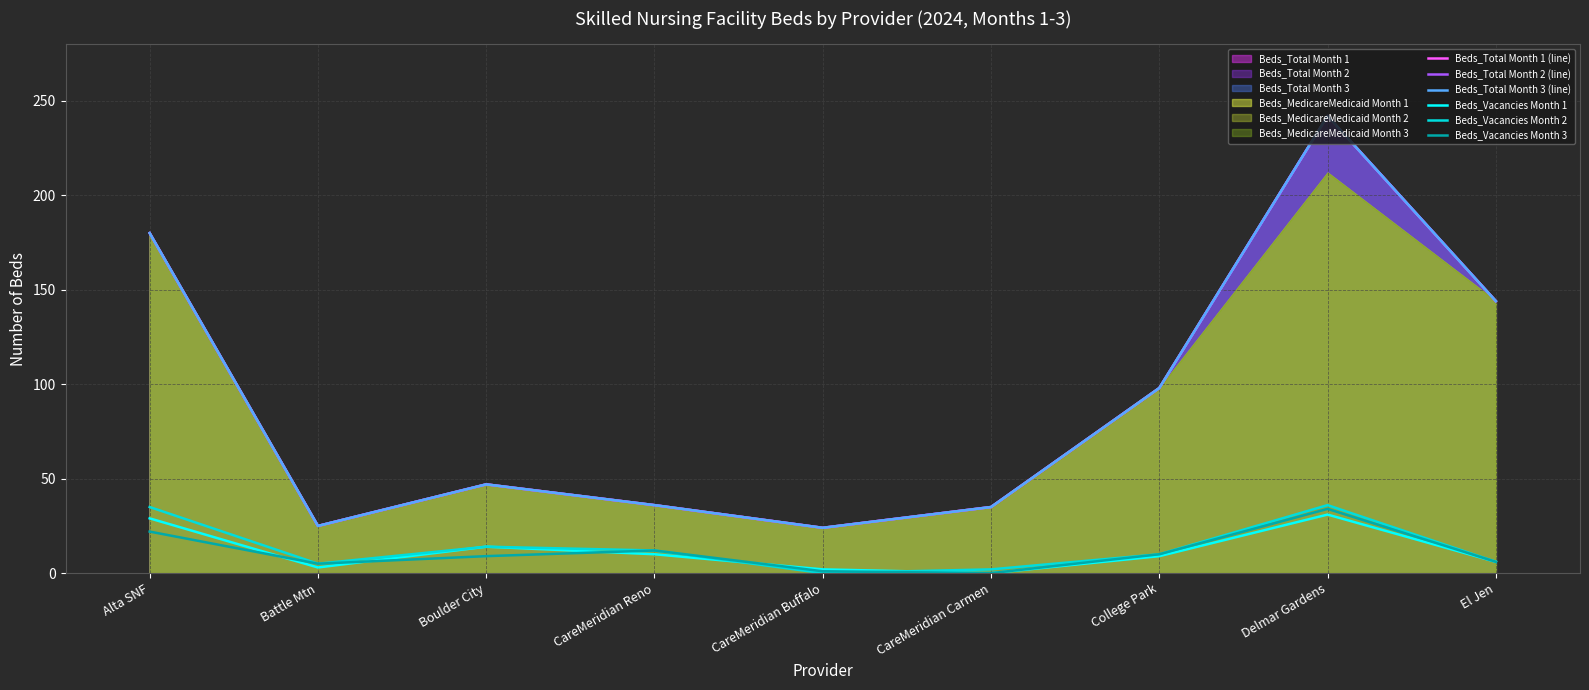

Is the value of Beds_Total Month 1 (line) at CareMeridian Buffalo greater than the value of Beds_Total Month 2 (line) at El Jen?

No